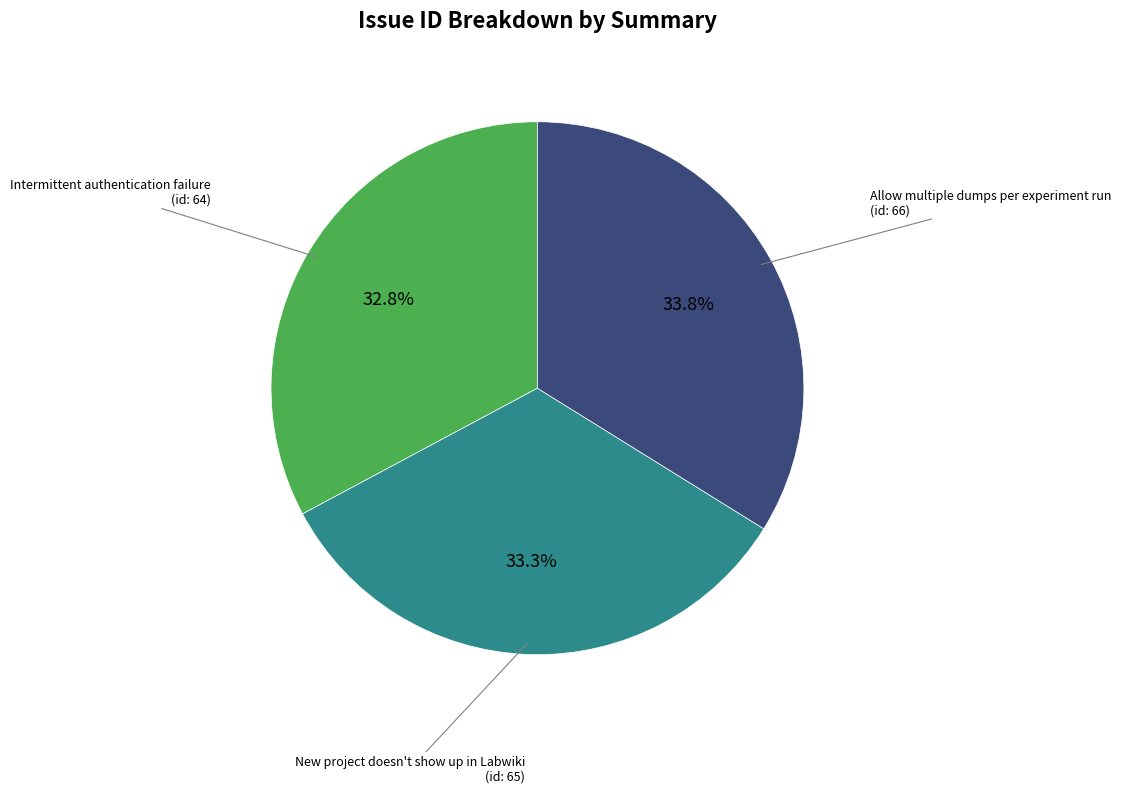

Approximately how many times larger is the value at New project doesn't show up in Labwiki compared to Allow multiple dumps per experiment run?

1.0